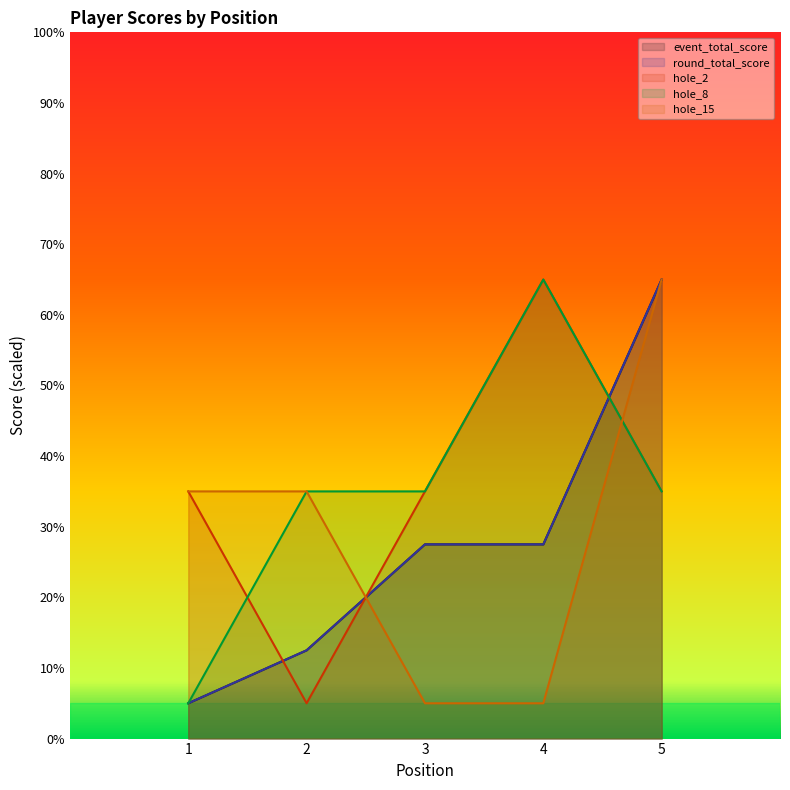

Reading left to right, transcribe all the data shown in this chart.

event_total_score: 1=5.0	2=12.5	3=27.5	4=27.5	5=65.0
round_total_score: 1=5.0	2=12.5	3=27.5	4=27.5	5=65.0
hole_2: 1=35.0	2=5.0	3=35.0	4=65.0	5=35.0
hole_8: 1=5.0	2=35.0	3=35.0	4=65.0	5=35.0
hole_15: 1=35.0	2=35.0	3=5.0	4=5.0	5=65.0